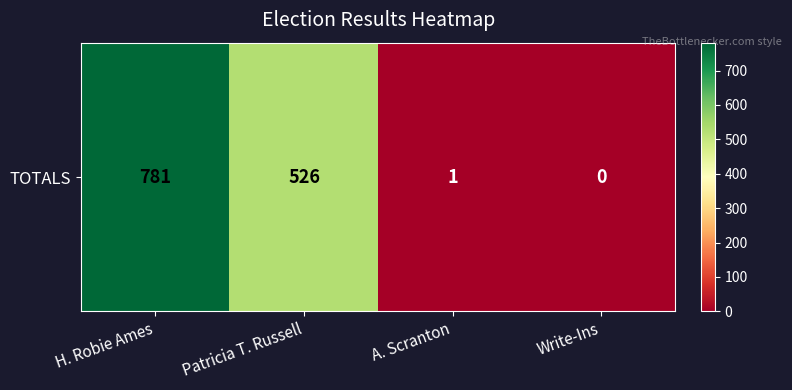

What is the difference between the maximum and second lowest values?

780